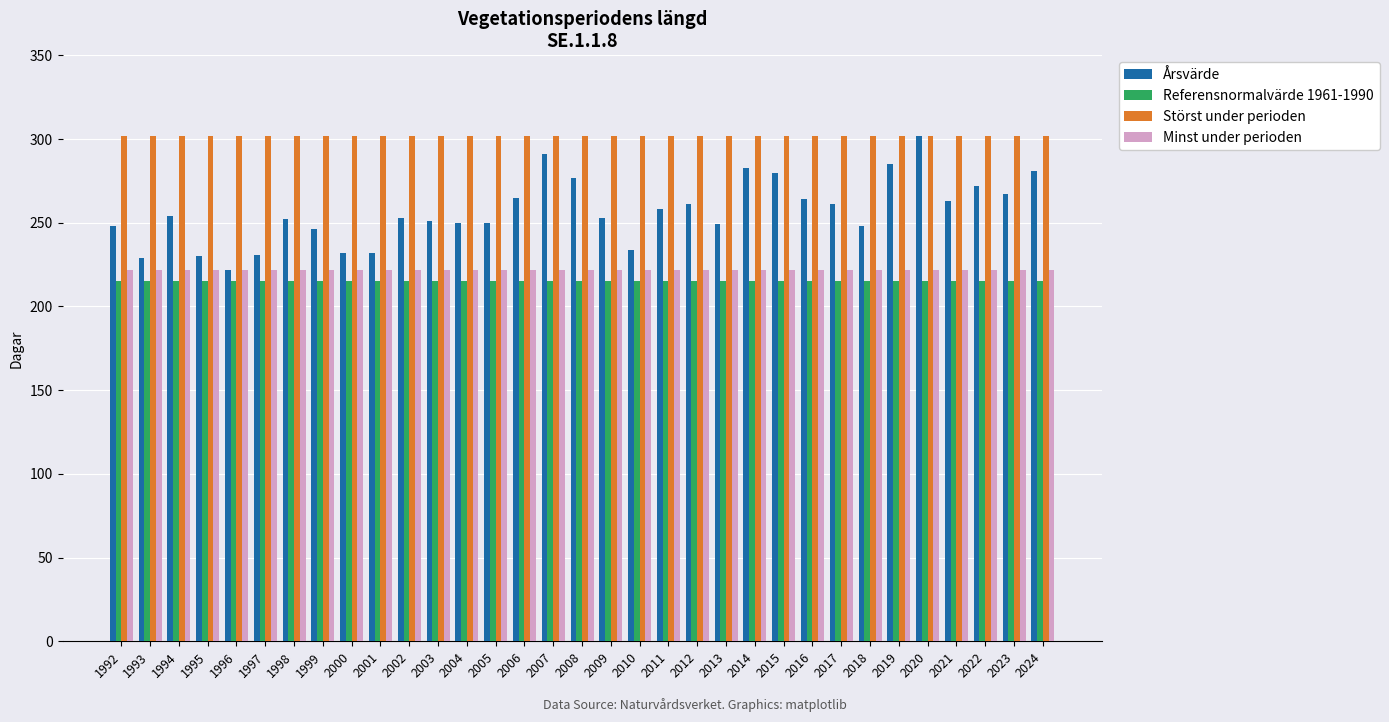

Which series has the largest total across all categories?

Störst under perioden